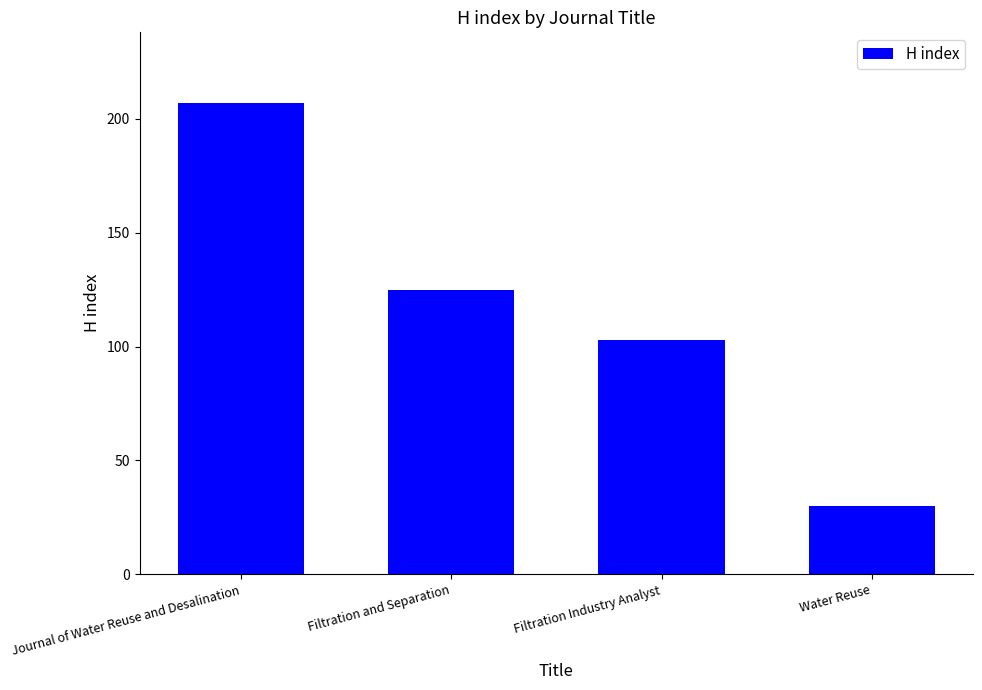

Where does the data first go above 125?

Journal of Water Reuse and Desalination